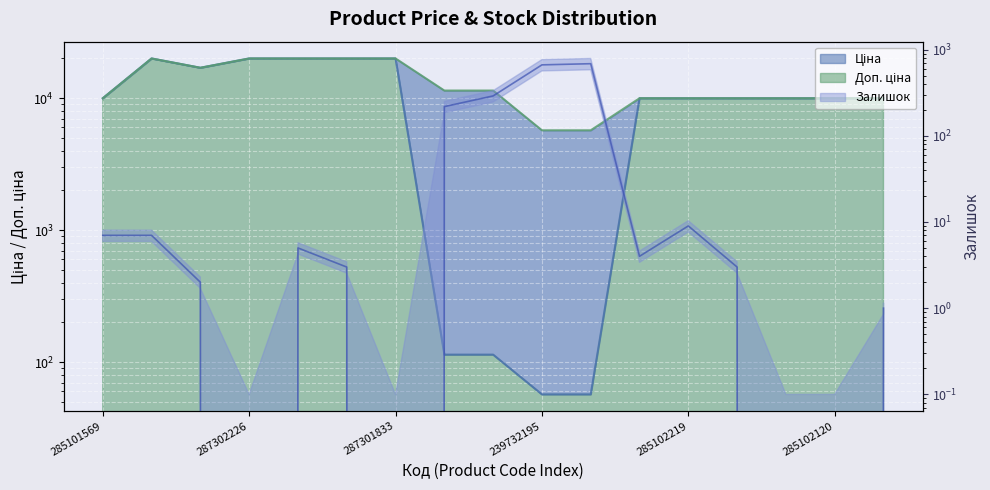

Reading left to right, transcribe all the data shown in this chart.

Ціна: 9975.0	19964.2	16976.3	19964.2	19964.2	19964.2	19964.2	114.1	114.1	57.0	57.0	9975.0	9975.0	9975.0	9975.0	9975.0	9975.0
Доп. ціна: 9975.0	19964.2	16976.3	19964.2	19964.2	19964.2	19964.2	11410.0	11410.0	5705.0	5705.0	9975.0	9975.0	9975.0	9975.0	9975.0	9975.0
Залишок: 7.0	7.0	2.0	0.0	5.0	3.0	0.0	218.0	290.0	665.0	686.0	4.0	9.0	3.0	0.0	0.0	1.0